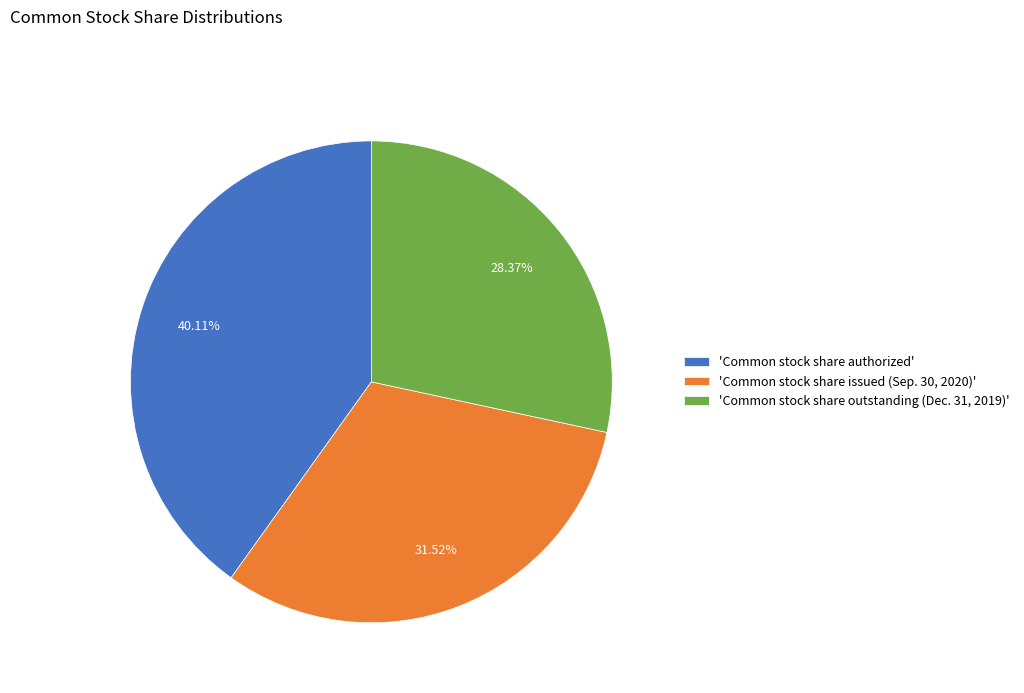

To the nearest percent, what is the difference between the largest and smallest slice percentages?

12%